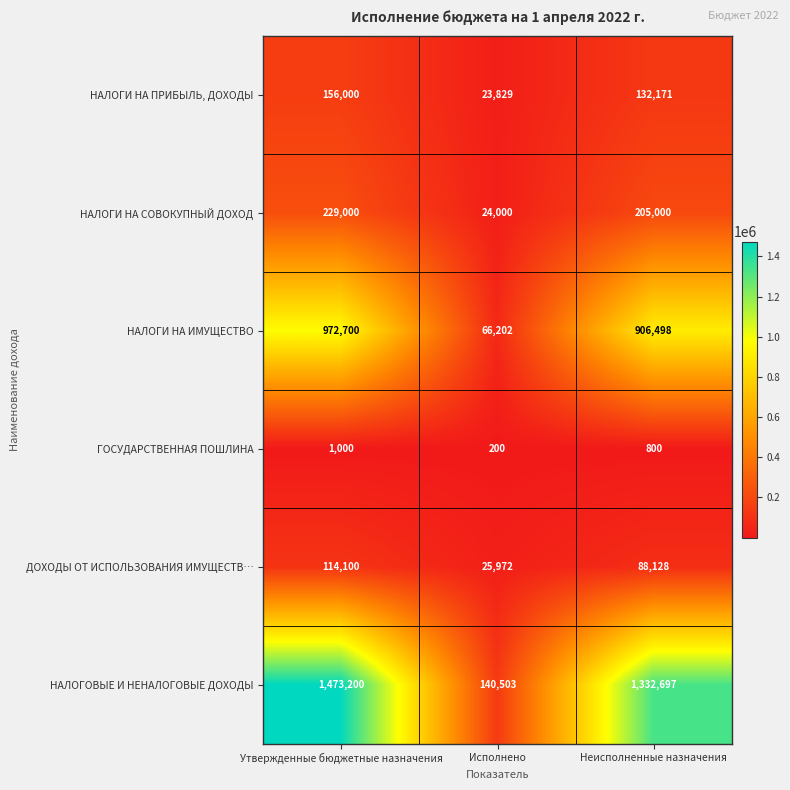

What is the difference between the maximum and minimum values in the НАЛОГИ НА ИМУЩЕСТВО series?

906498